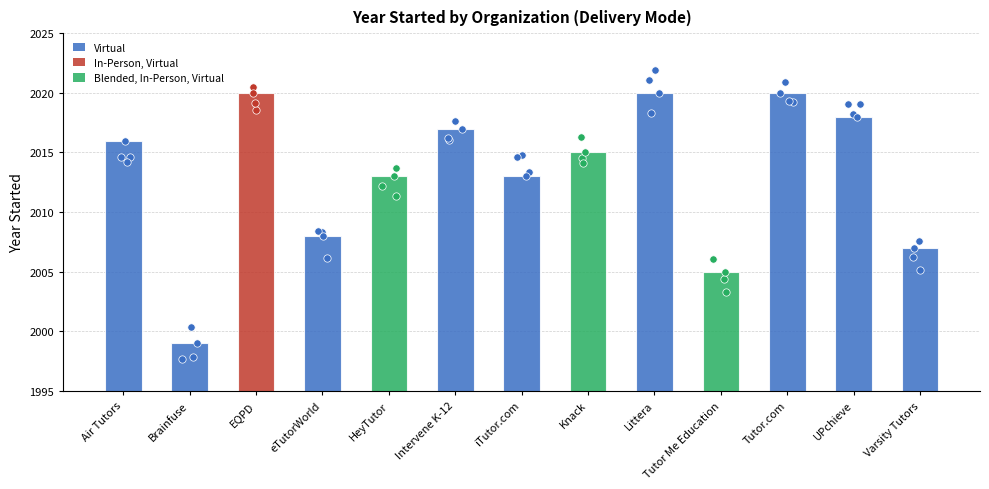

What is the ratio of the value at Brainfuse to the value at eTutorWorld?

1.0